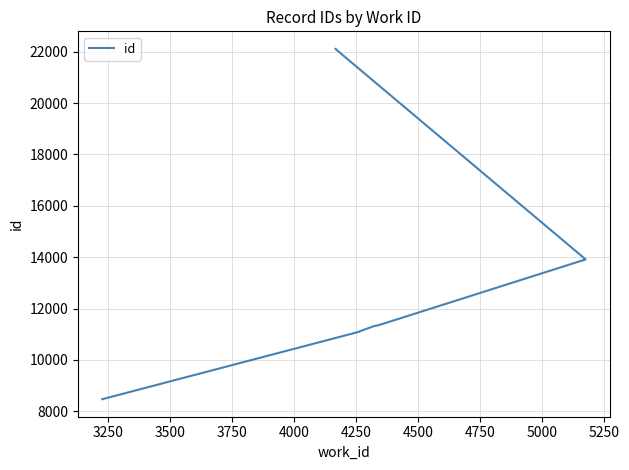

Is it true that the value at 4000 is 16450?

False